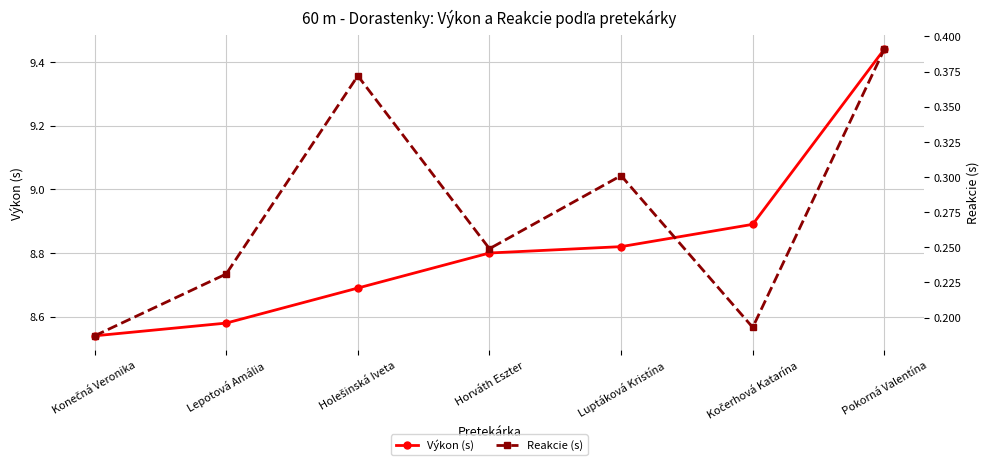

Reading left to right, transcribe all the data shown in this chart.

Výkon (s): 8.5	8.6	8.7	8.8	8.8	8.9	9.4
Reakcie (s): 0.2	0.2	0.4	0.2	0.3	0.2	0.4